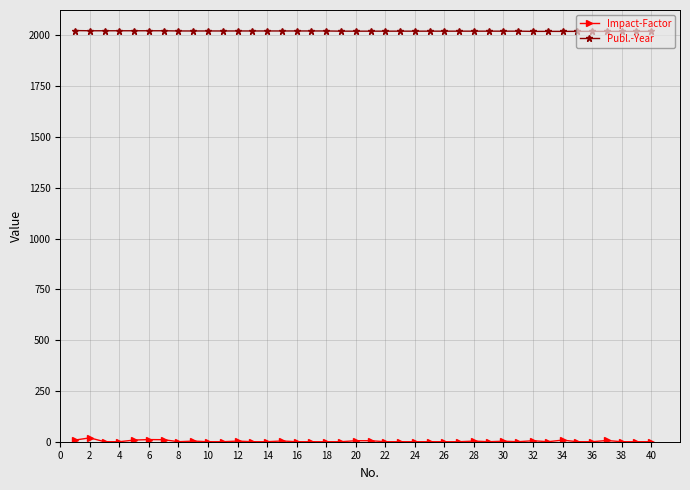

How many lines are shown in the chart?

2